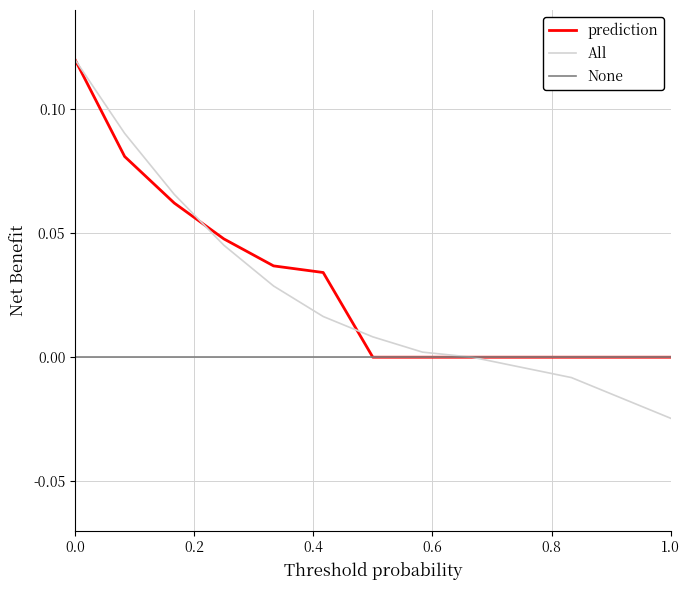

What is the sum of all All values?

0.3